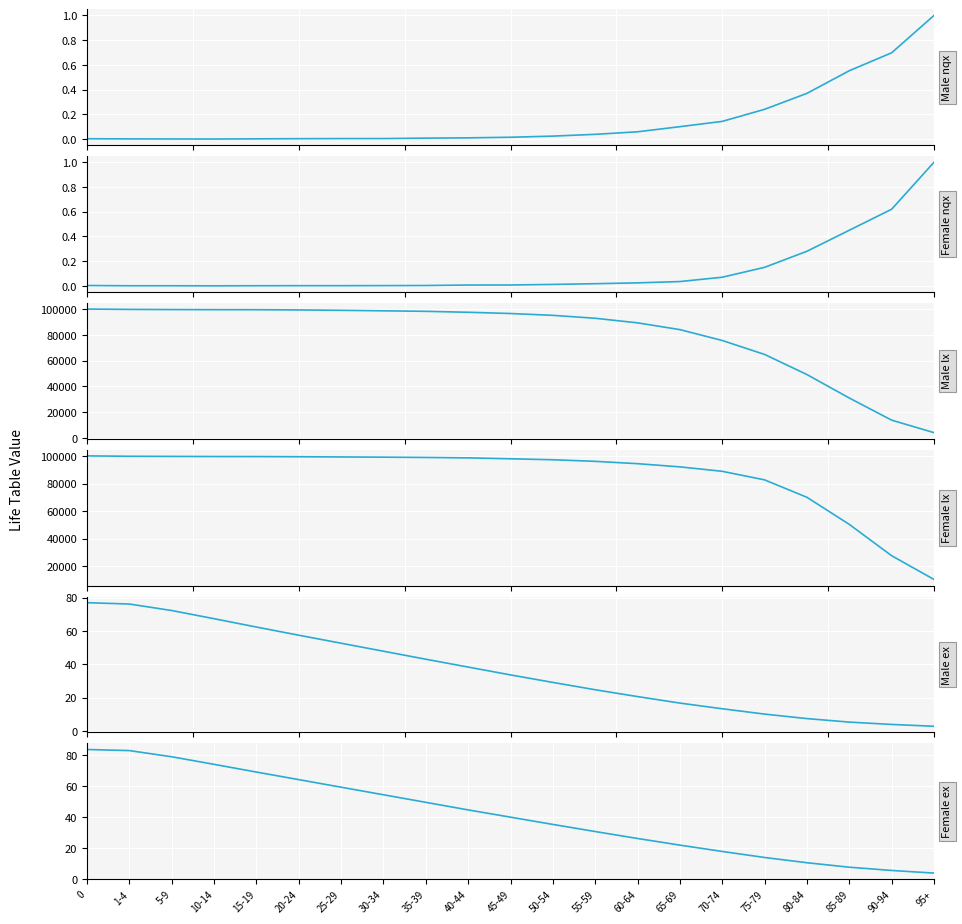

List the series in order of their peak value, highest first.

Male lx, Female lx, Female ex, Male ex, Male nqx, Female nqx